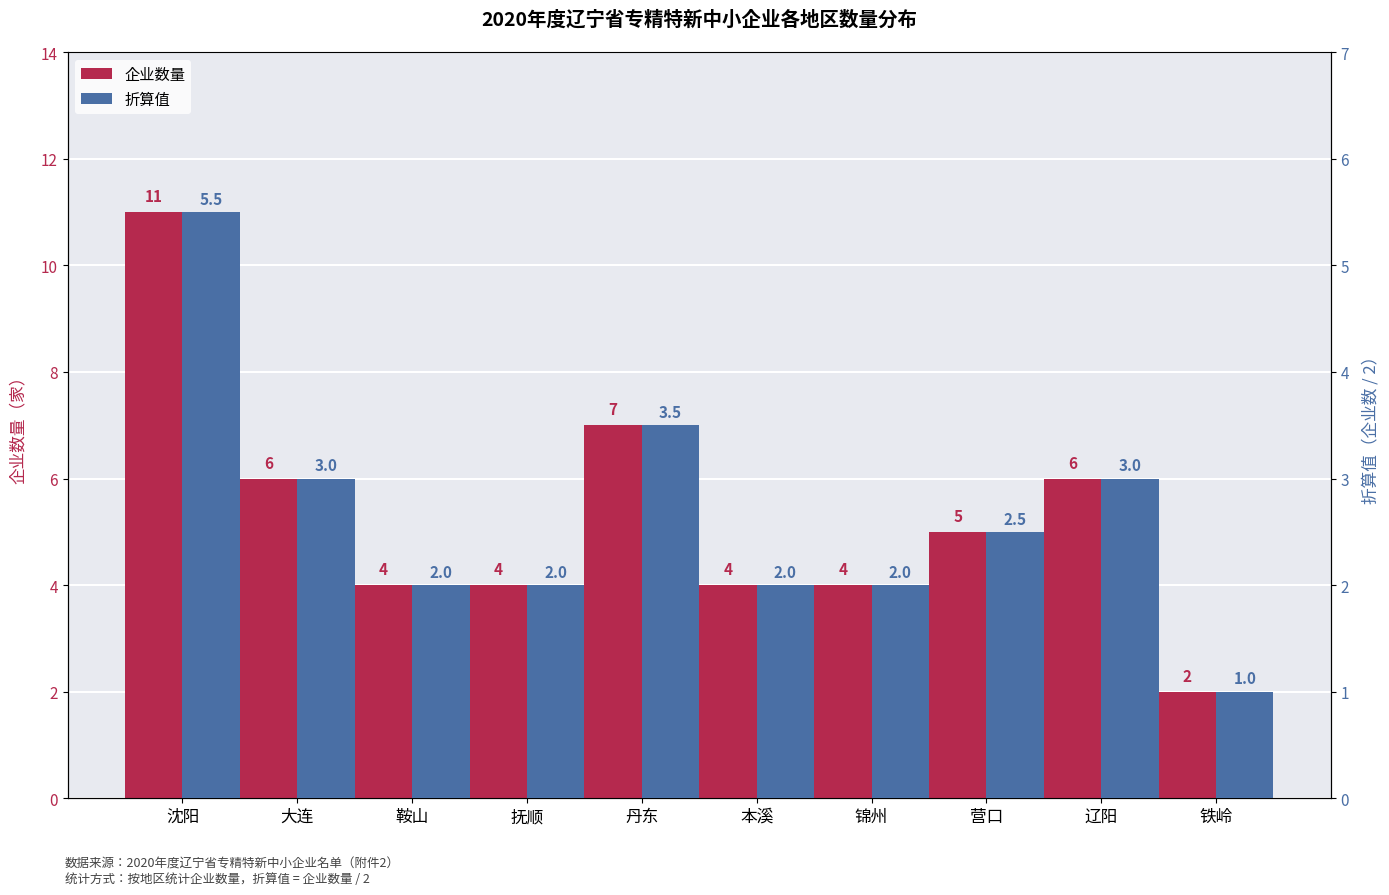

Is it true that 企业数量 equals 4.0 at 抚顺?

True